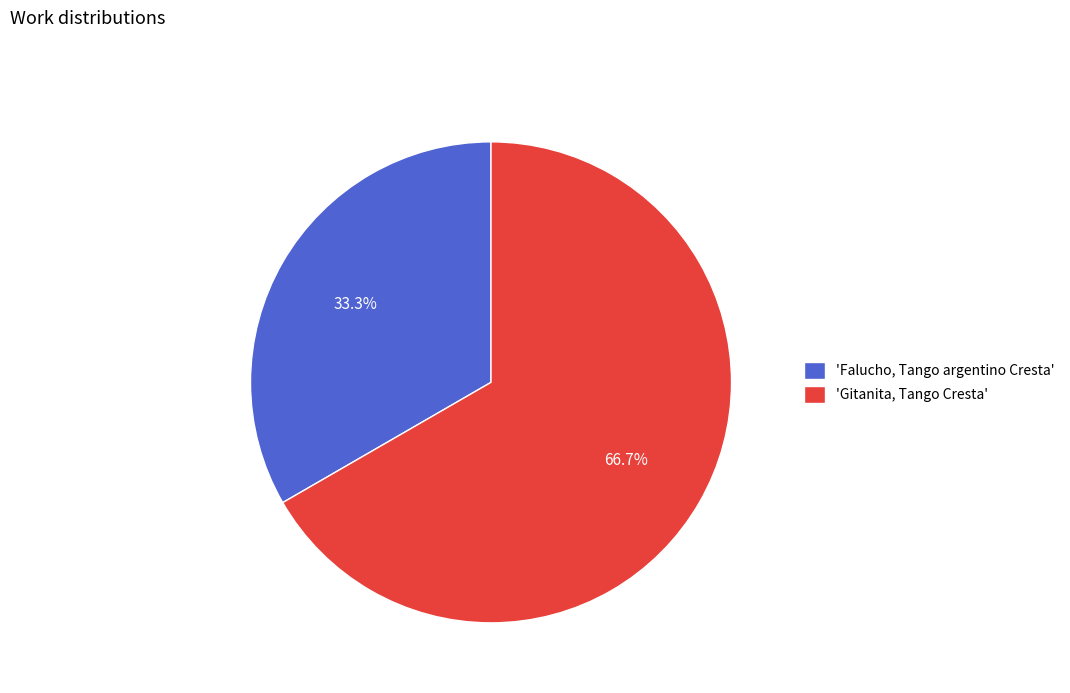

To the nearest percent, what is the difference between the largest and smallest slice percentages?

33%